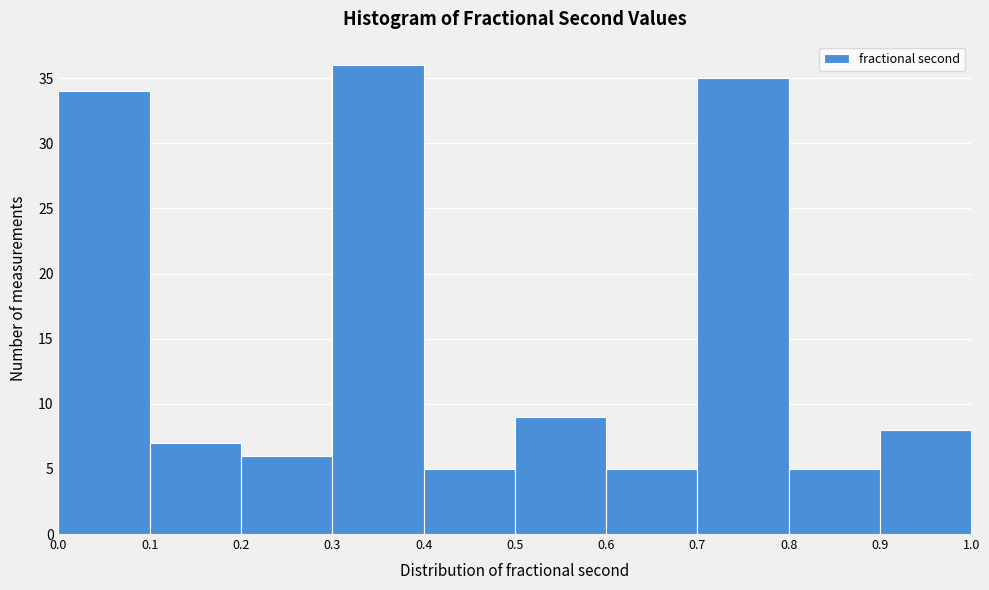

Reading left to right, list every bar in this chart as the range it spans on the x-axis followed by its height. The values are not printed on the chart, so give them approximately, as read against the axis.

0.0 to 0.1: 34
0.1 to 0.2: 7
0.2 to 0.3: 6
0.3 to 0.4: 36
0.4 to 0.5: 5
0.5 to 0.6: 9
0.6 to 0.7: 5
0.7 to 0.8: 35
0.8 to 0.9: 5
0.9 to 1.0: 8